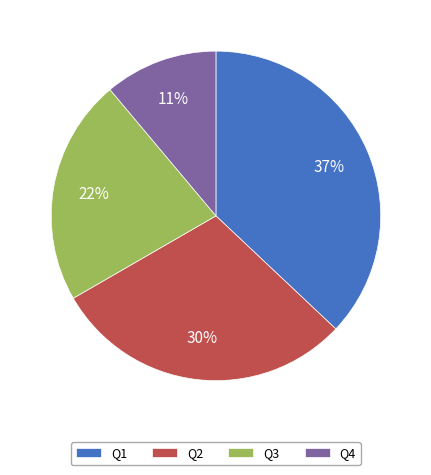

To the nearest percent, what portion does Q1 represent?

37%